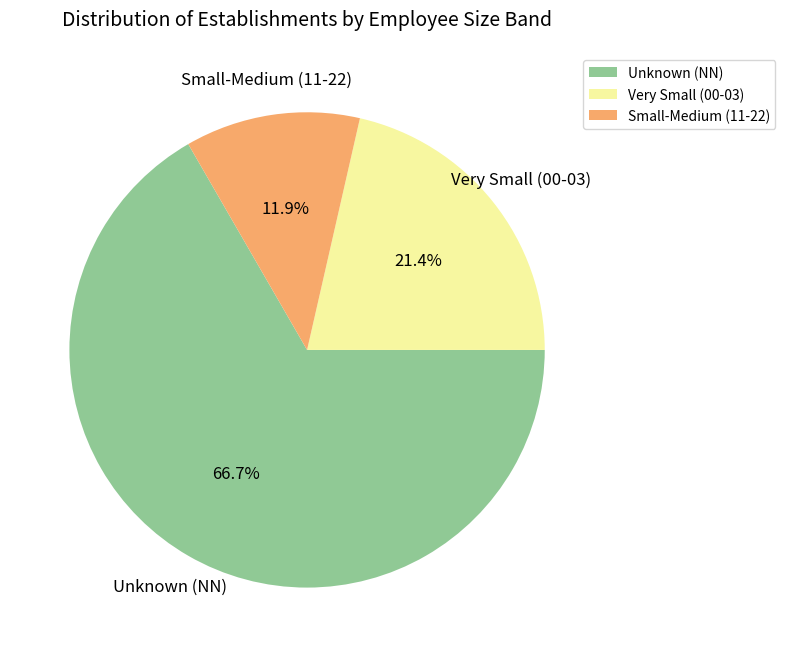

What is the total percentage of Small-Medium (11-22) and Very Small (00-03)?

33.3%